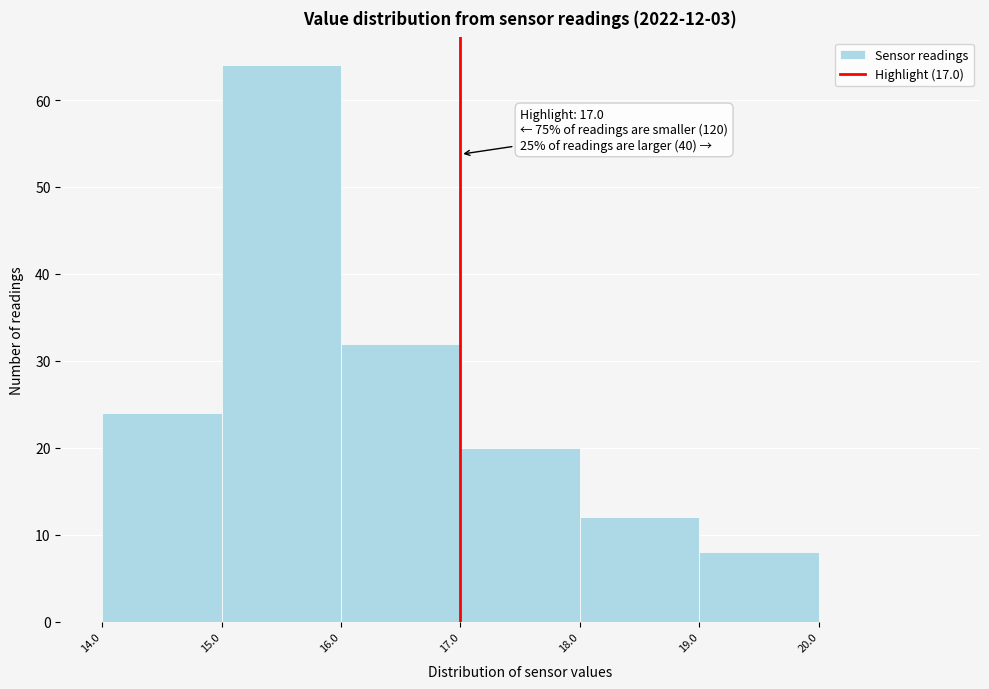

Over which range of the x-axis is the bar tallest?

15 to 16